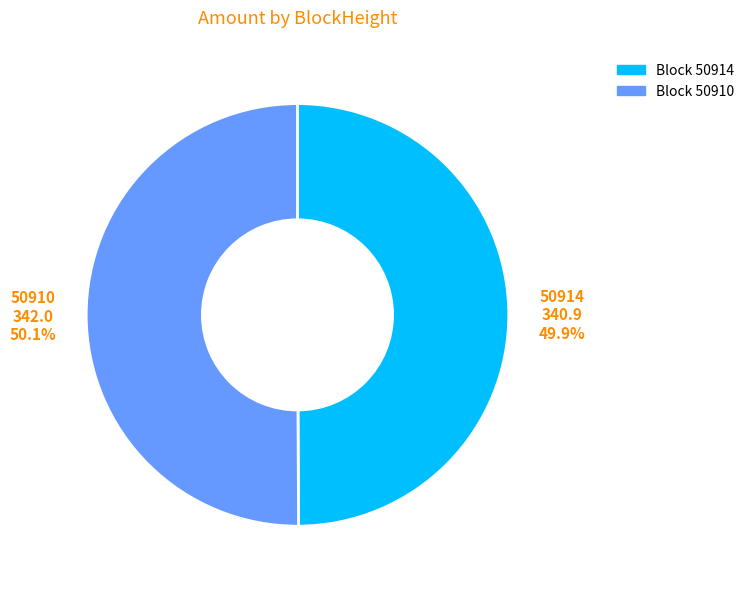

Approximately how many times larger is the value at 50910 compared to 50914?

1.0